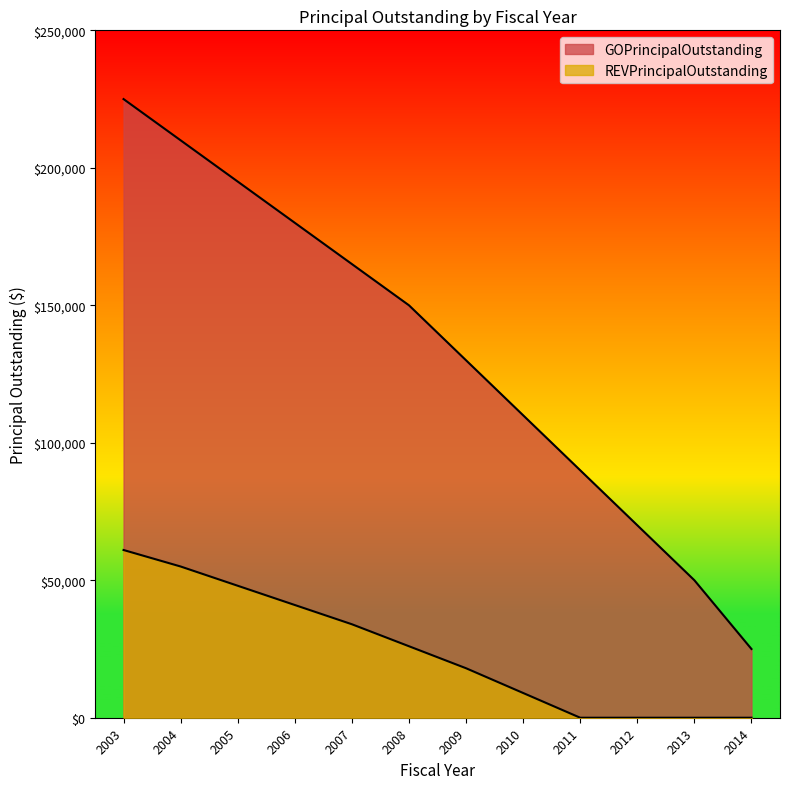

Which series has the largest range (max minus min)?

GOPrincipalOutstanding